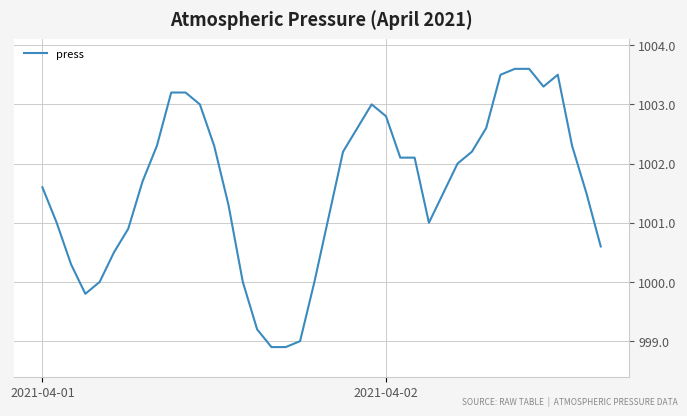

What is the difference between the maximum and minimum values?

4.7